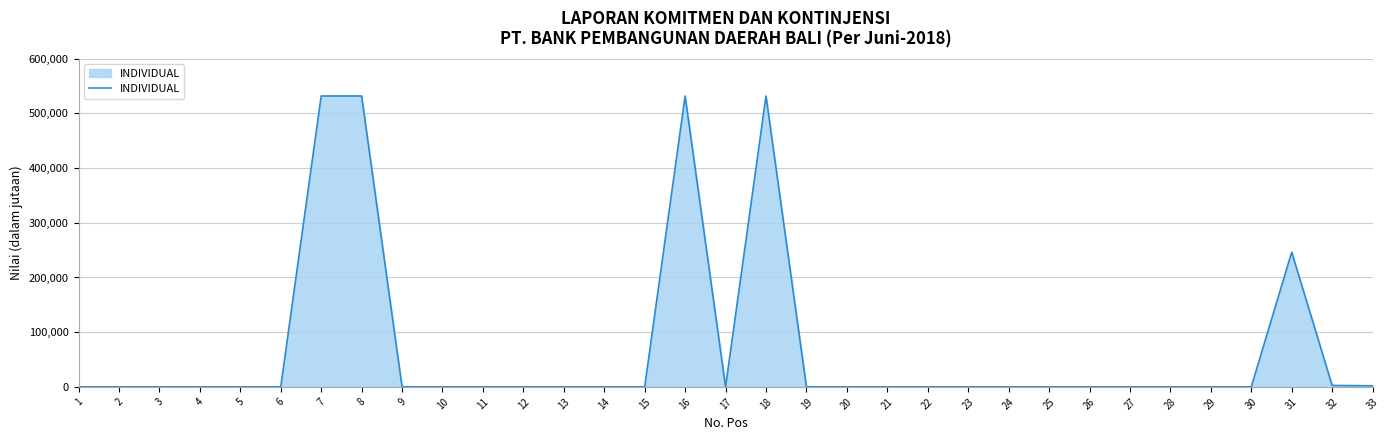

True or false: the data has more than 1 interior local peaks.

True